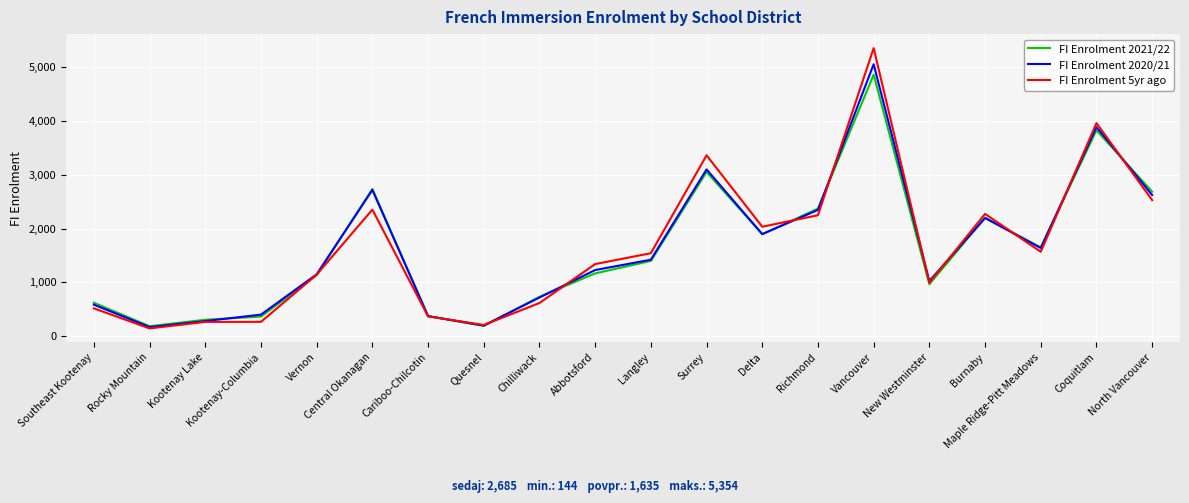

What is the total value across all series at Kootenay Lake?

851